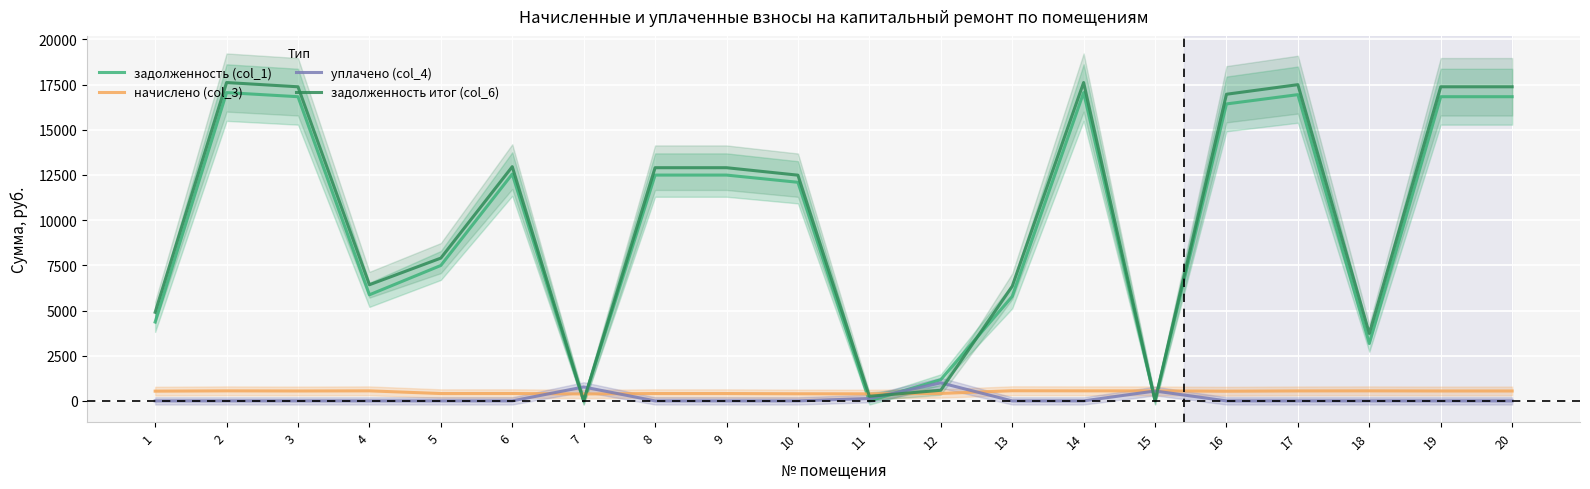

At how many categories does at least one series exceed 9527?

11